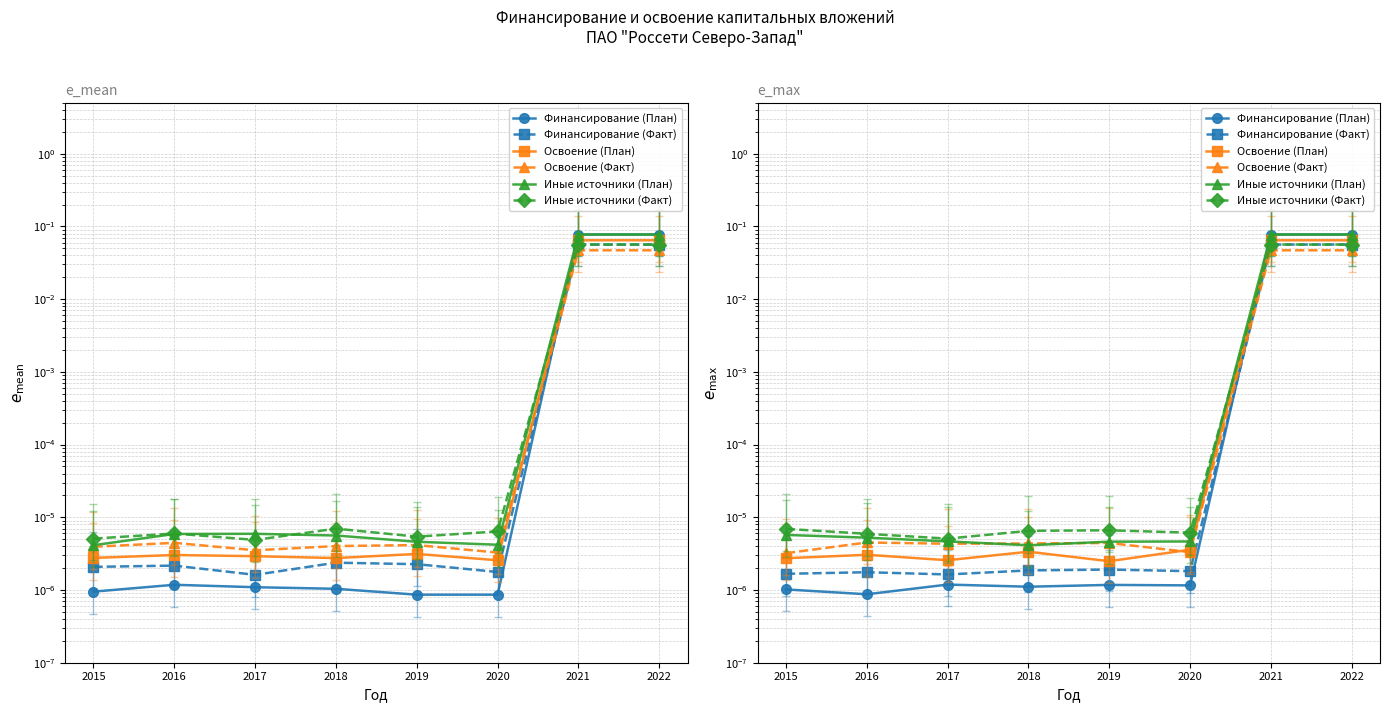

What is the difference between the second highest and minimum values in the Финансирование (План) series?

0.1